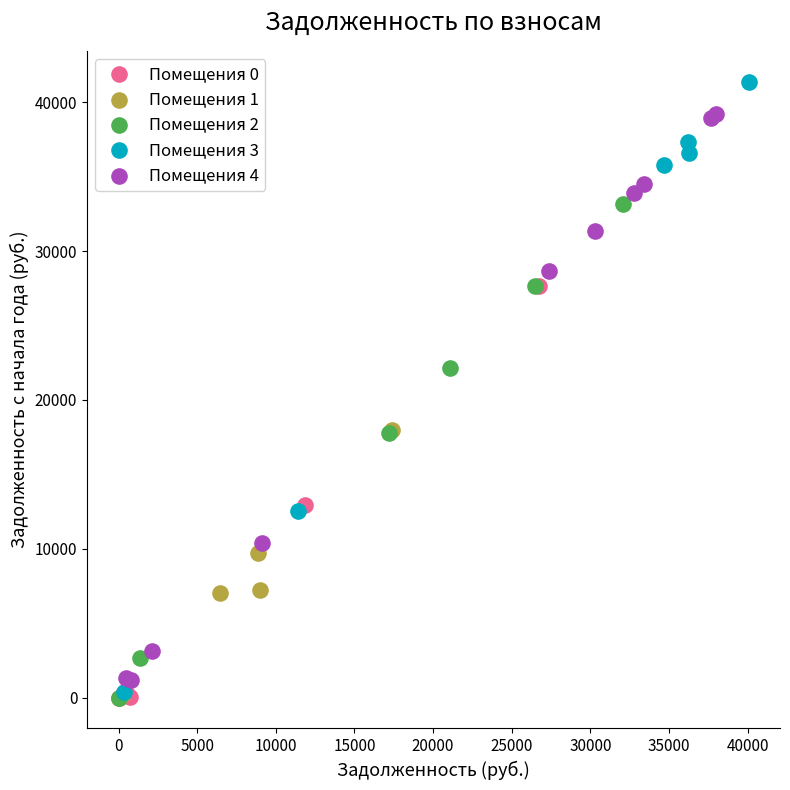

Which series contains the highest Y value?

Помещения 3